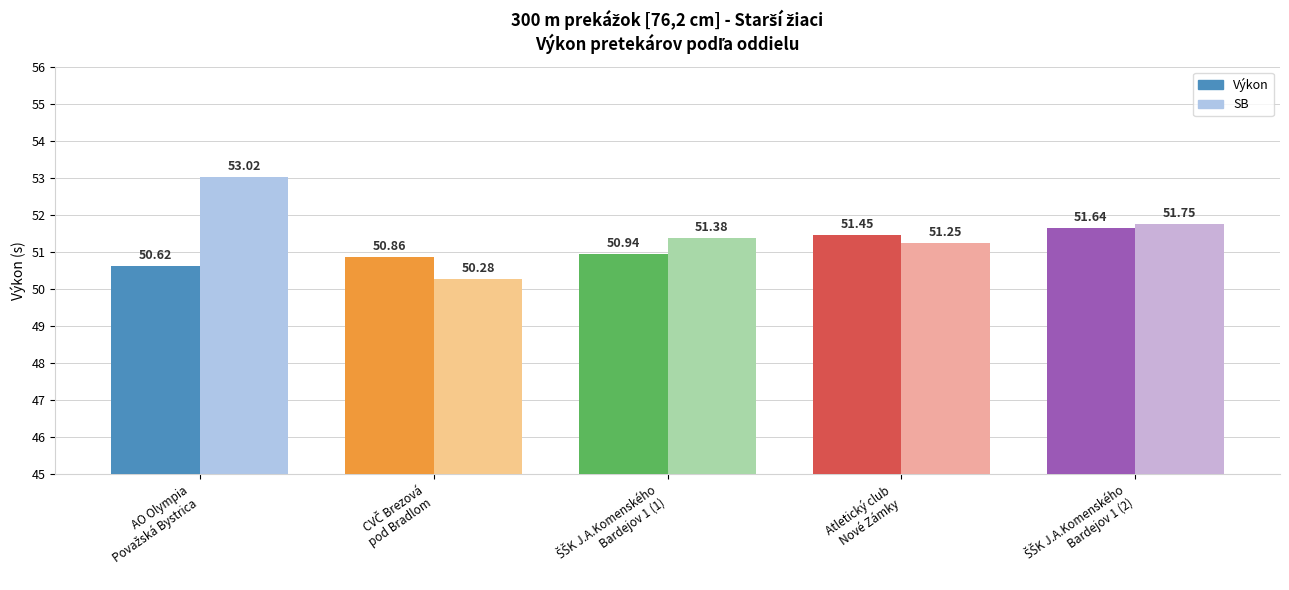

What is the average value of the SB series?

51.5